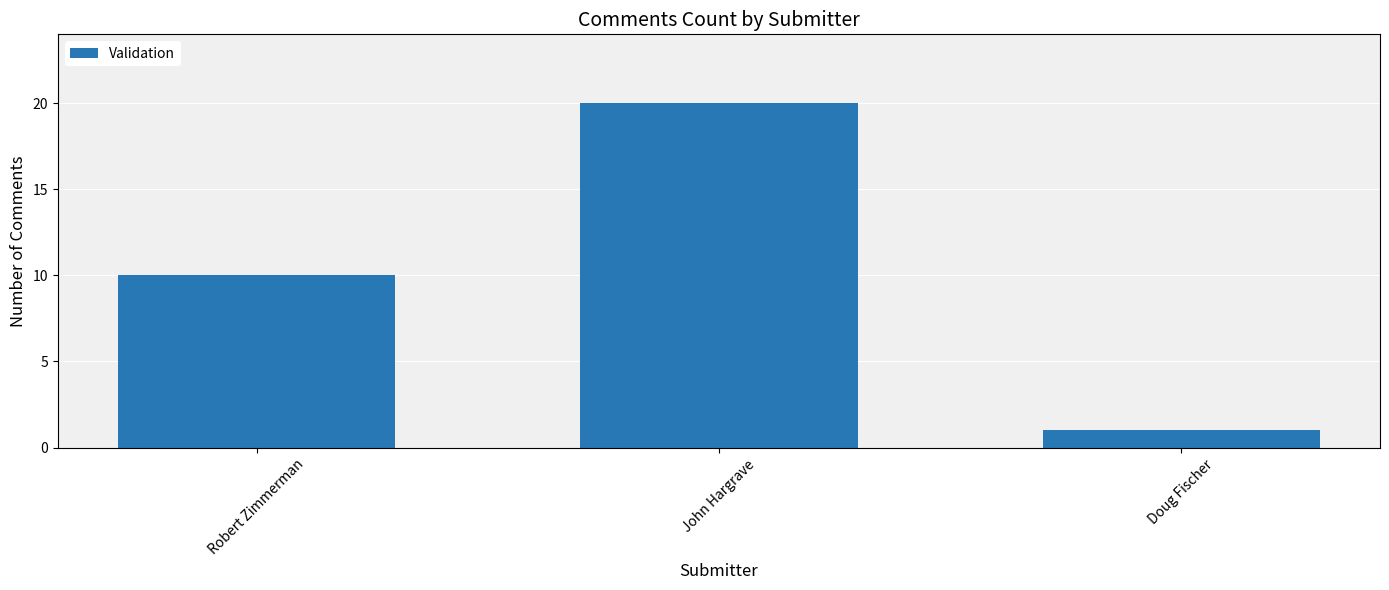

Between John Hargrave and Doug Fischer, which is larger?

John Hargrave